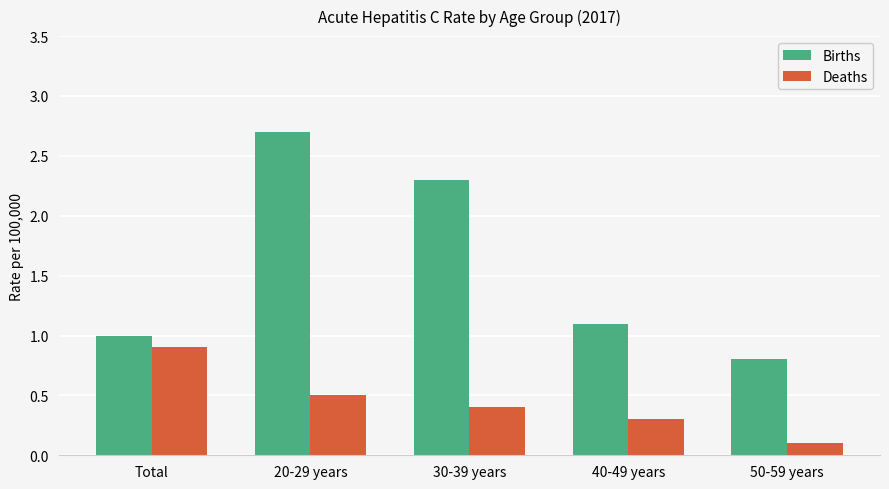

At which label is Births closest to 1?

Total